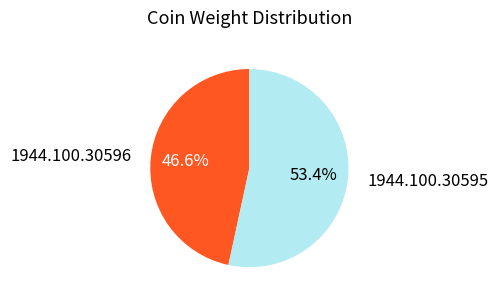

True or false: 1944.100.30596 accounts for 47% of the total.

True